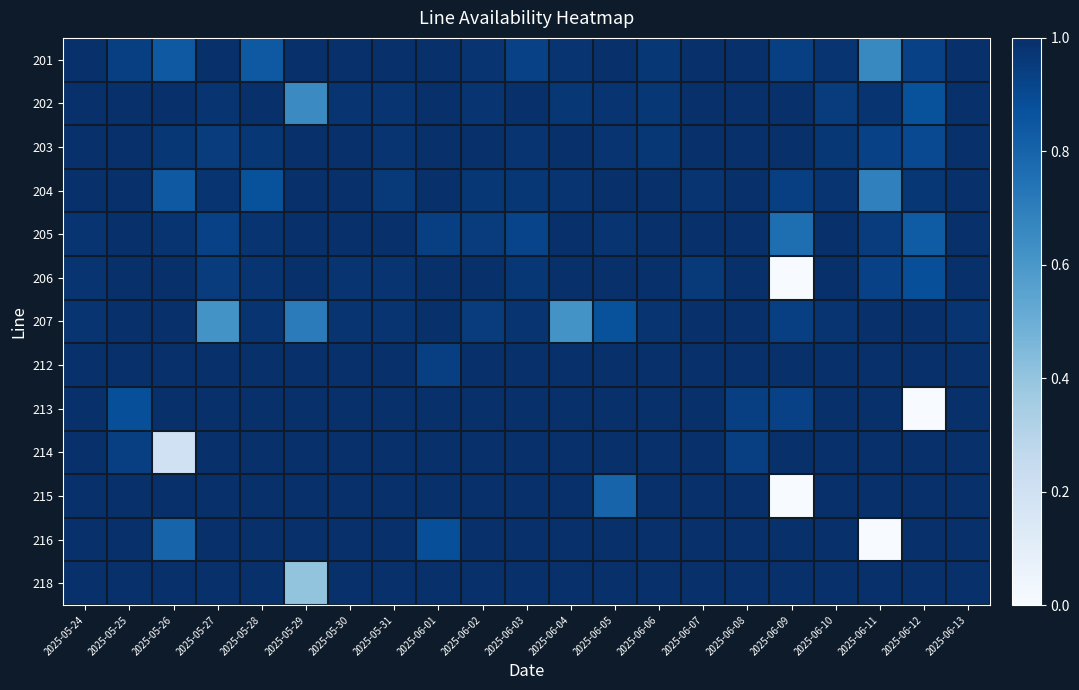

Between 2025-05-31 and 2025-06-12, which is larger?

2025-05-31